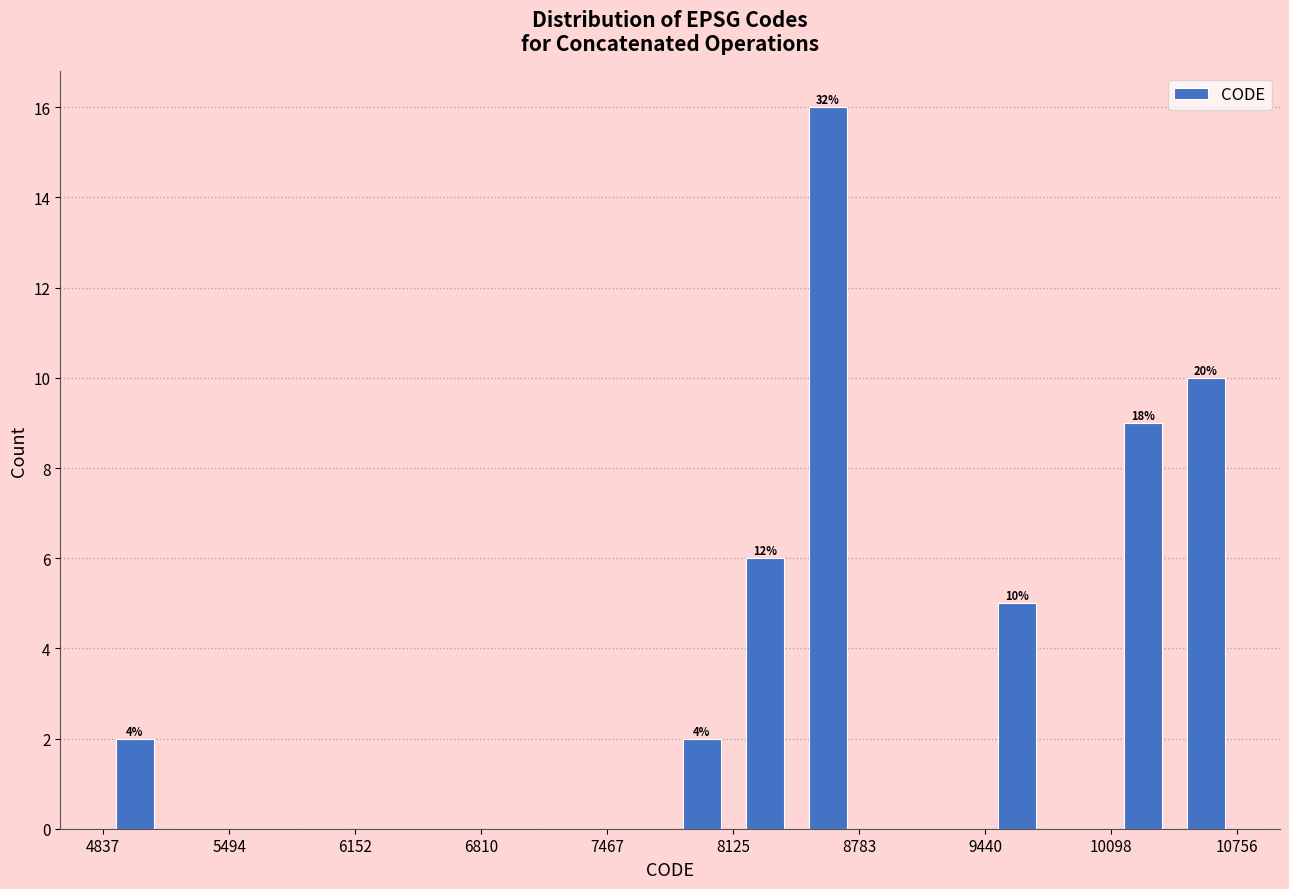

Around what value on the x-axis is the tallest bar? Give the approximate position of its centre, as read against the axis.

8600